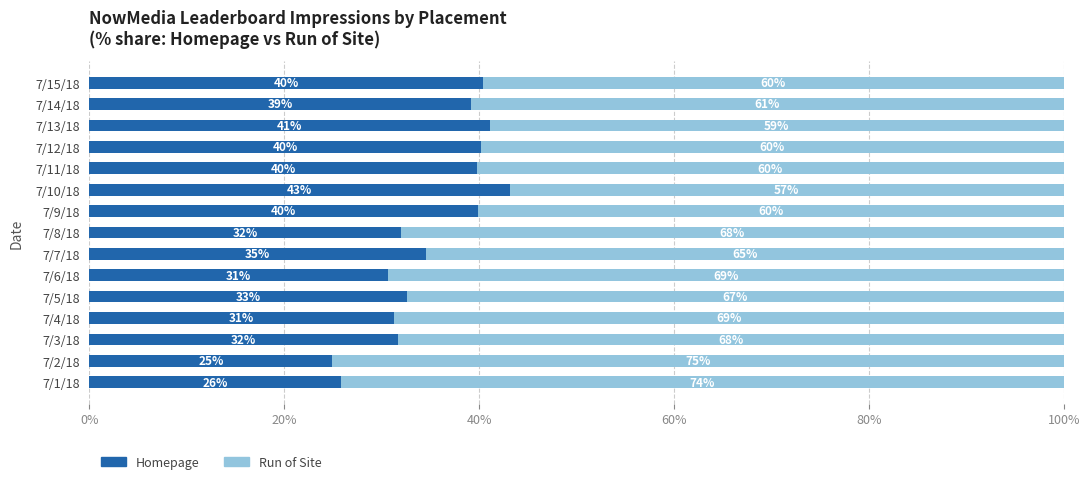

What is the total value across all series at 7/4/18?

100.0